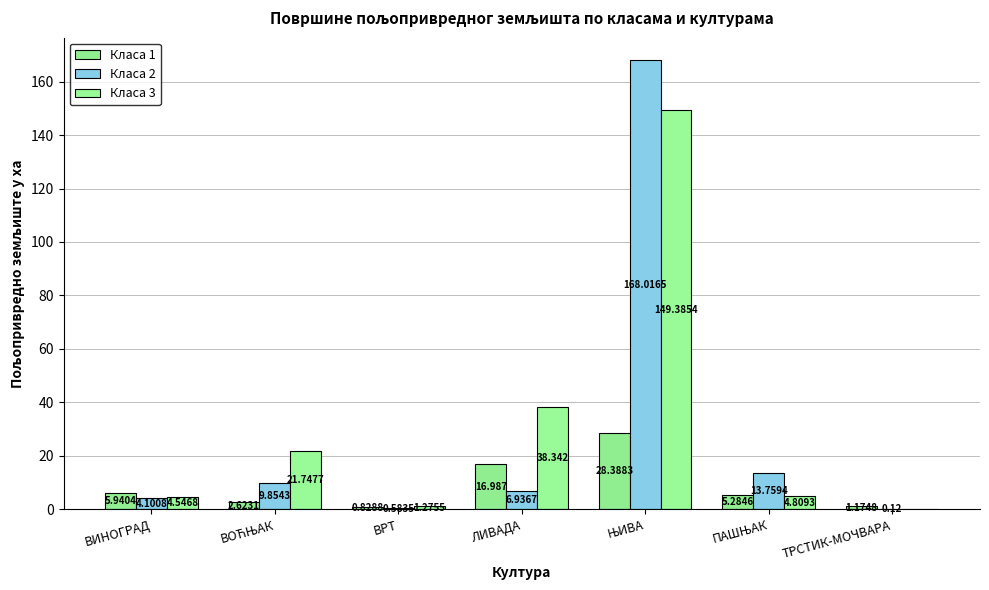

What is the difference between the highest and lowest values at ЊИВА?

139.6